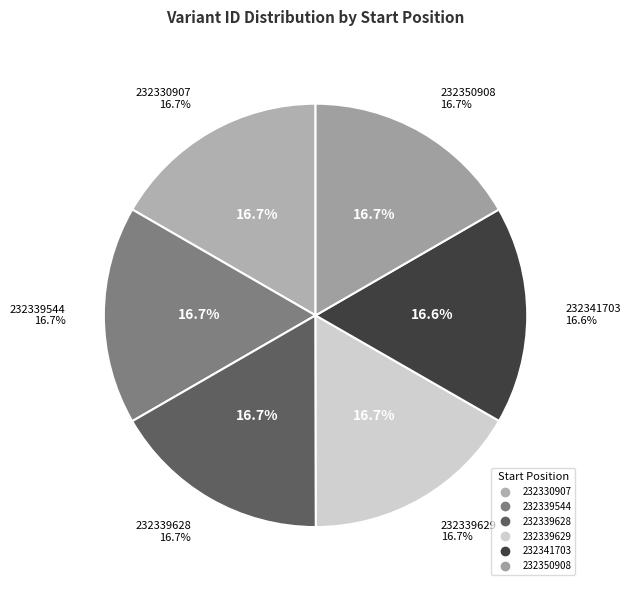

What percentage is the 232339628 slice, to the nearest percent?

17%